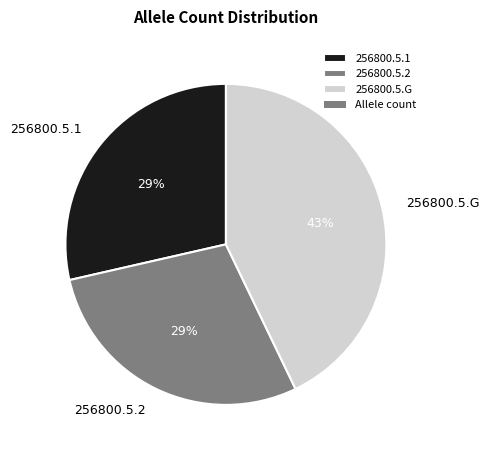

To the nearest percent, what percentage of the pie is 256800.5.1?

29%